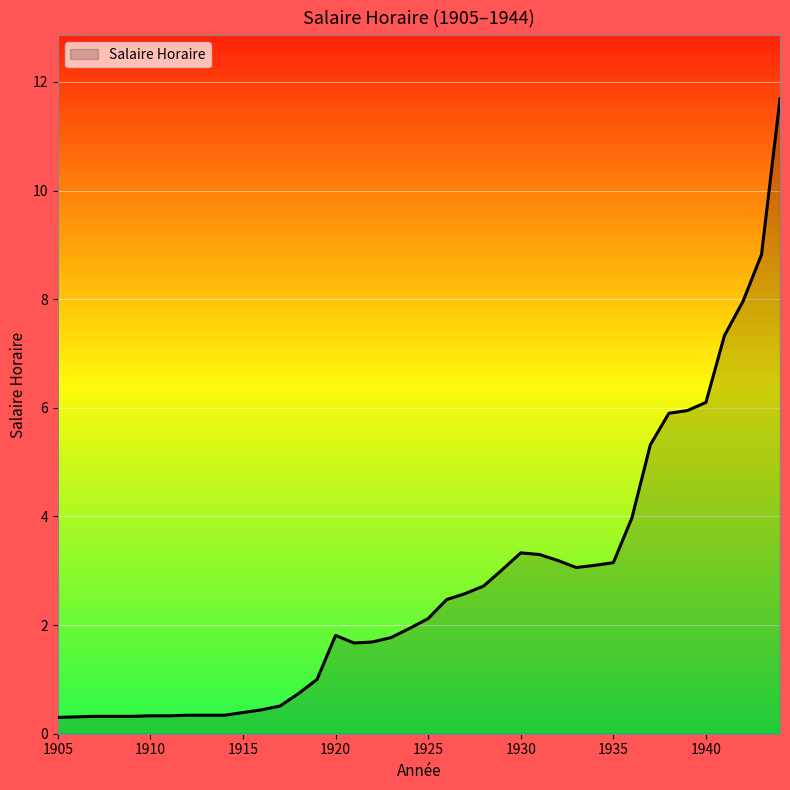

What is the greatest value displayed?

11.7